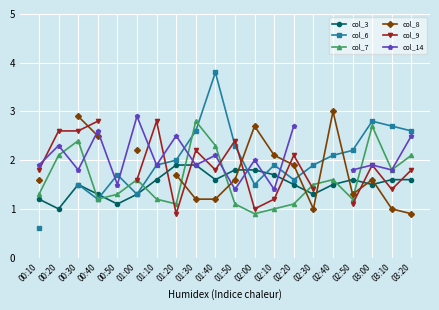

What is the sum of the col_7 values at 03:20 and 02:00?

3.0